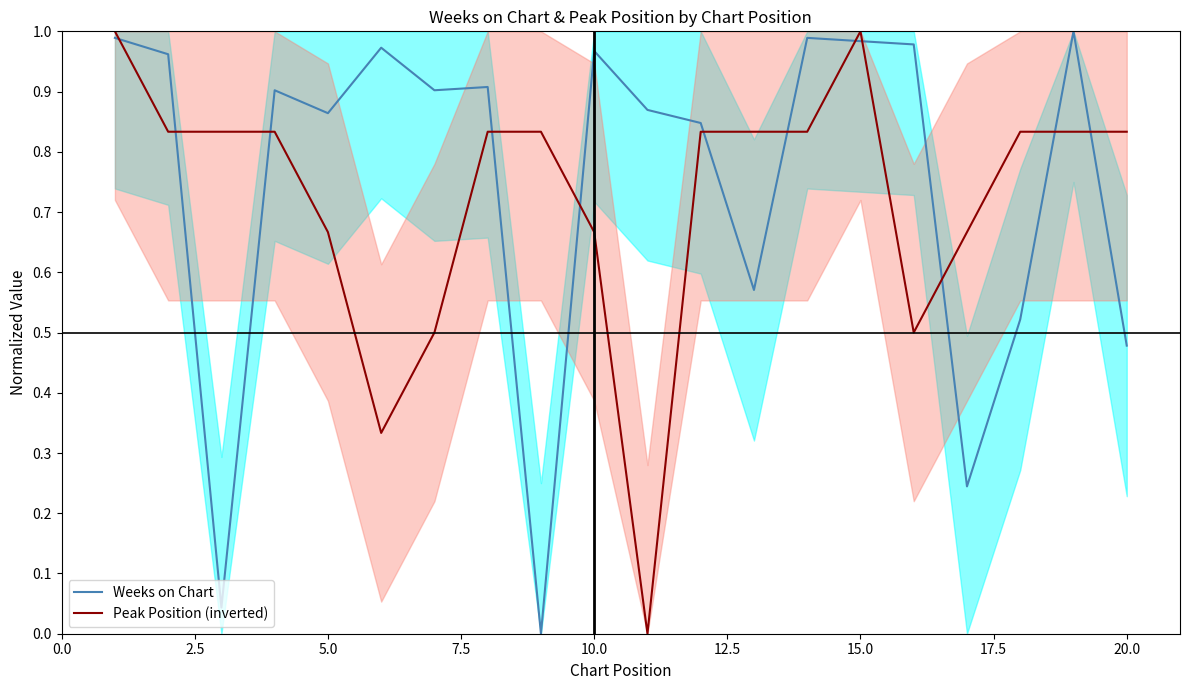

Which series has the largest total across all categories?

Weeks on Chart